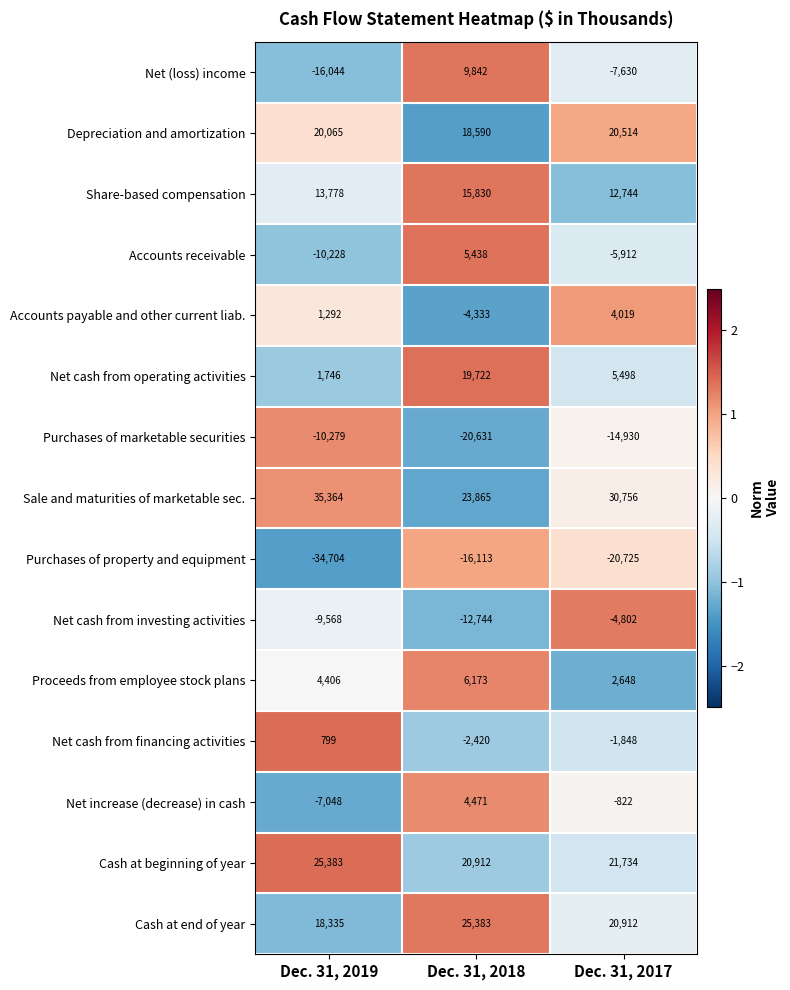

Which series changed the most between Dec. 31, 2018 and Dec. 31, 2017?

Net (loss) income